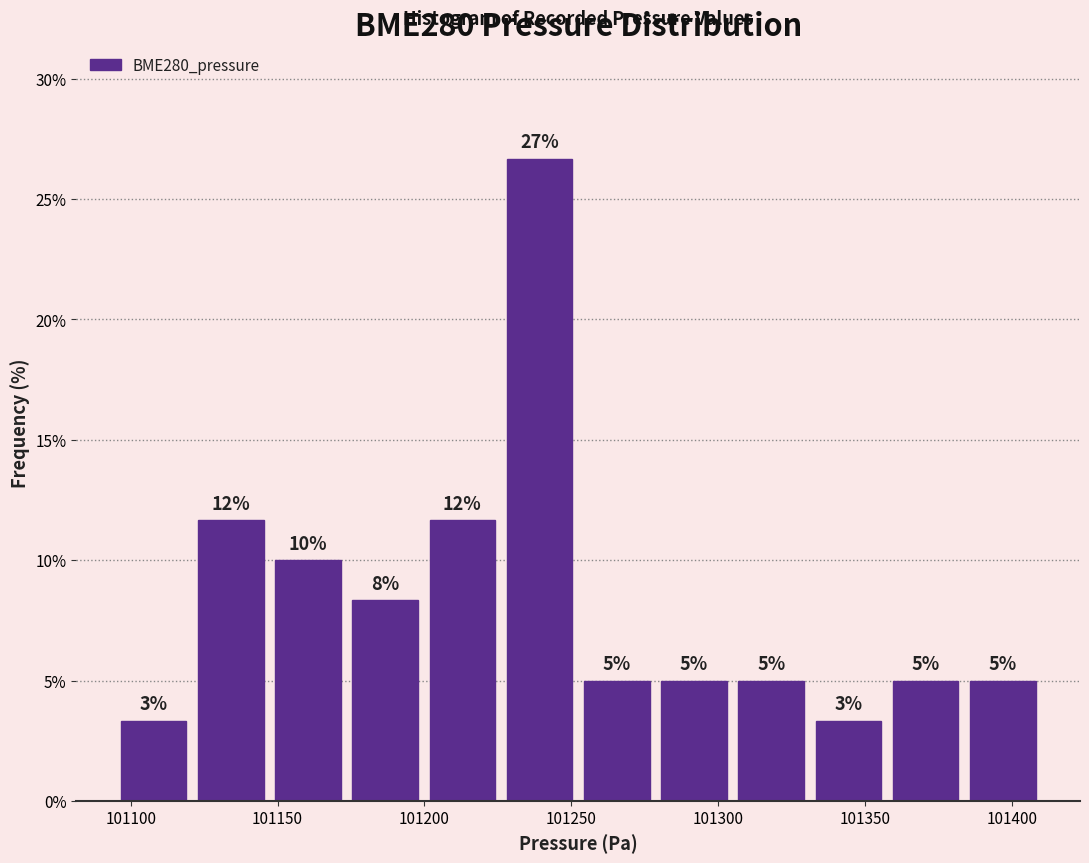

Which range on the x-axis has the tallest bar?

101225 to 101250